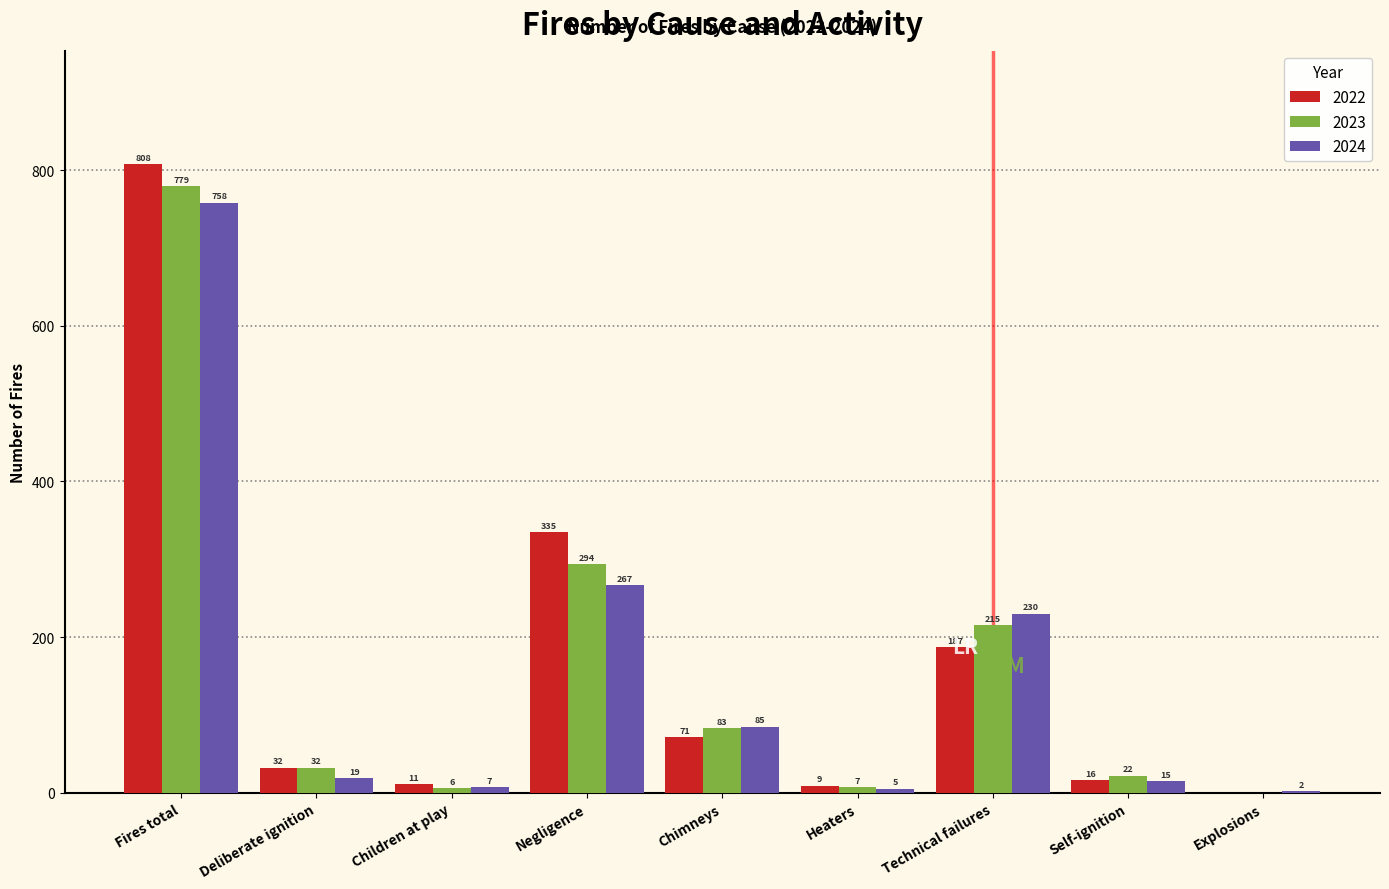

Reading right to left, list all the values displayed in this chart.

2022: Explosions=0	Self-ignition=16	Technical failures=187	Heaters=9	Chimneys=71	Negligence=335	Children at play=11	Deliberate ignition=32	Fires total=808
2023: Explosions=0	Self-ignition=22	Technical failures=215	Heaters=7	Chimneys=83	Negligence=294	Children at play=6	Deliberate ignition=32	Fires total=779
2024: Explosions=2	Self-ignition=15	Technical failures=230	Heaters=5	Chimneys=85	Negligence=267	Children at play=7	Deliberate ignition=19	Fires total=758